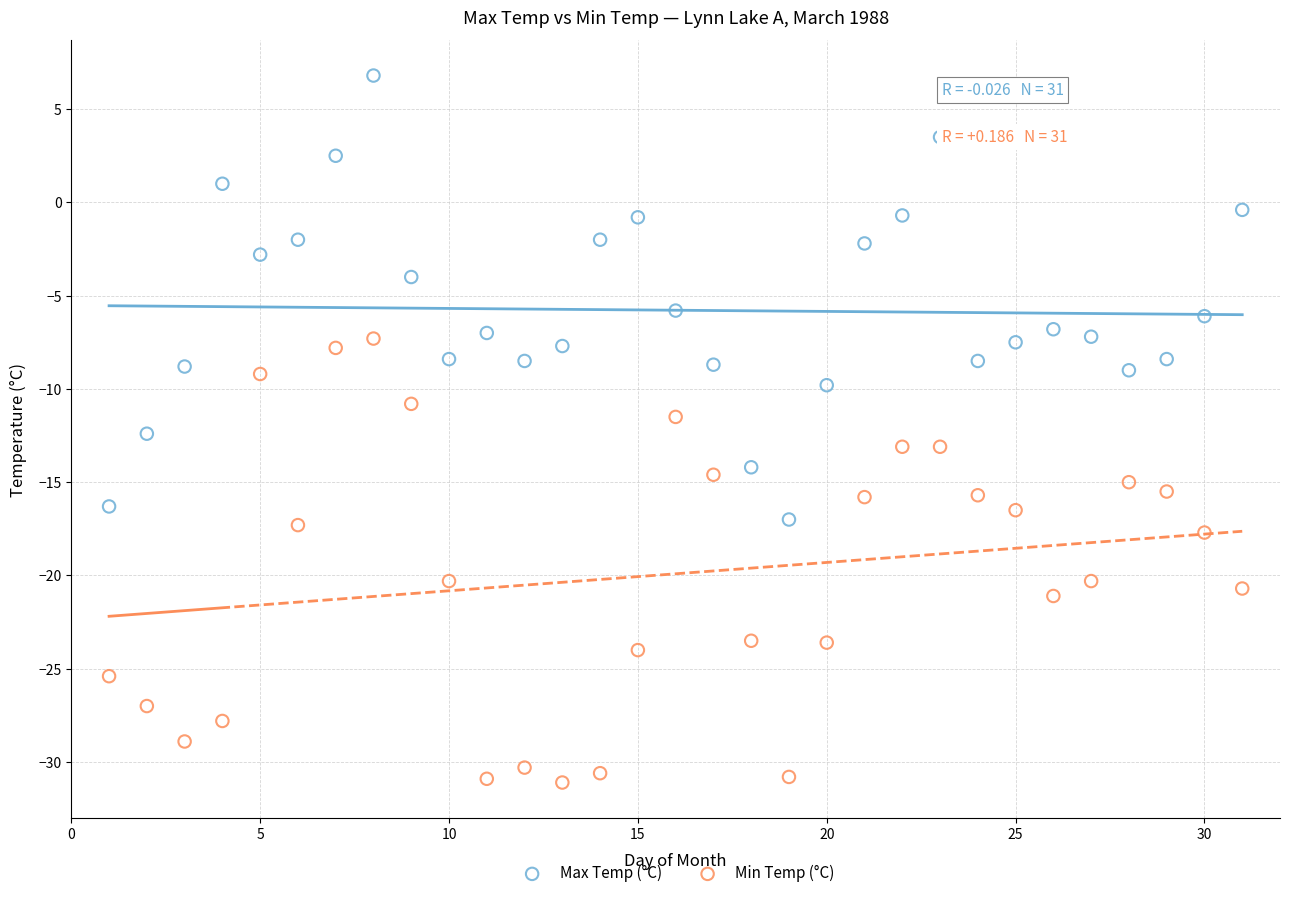

What is the X range (max minus min) for the scatter plot?

30.0